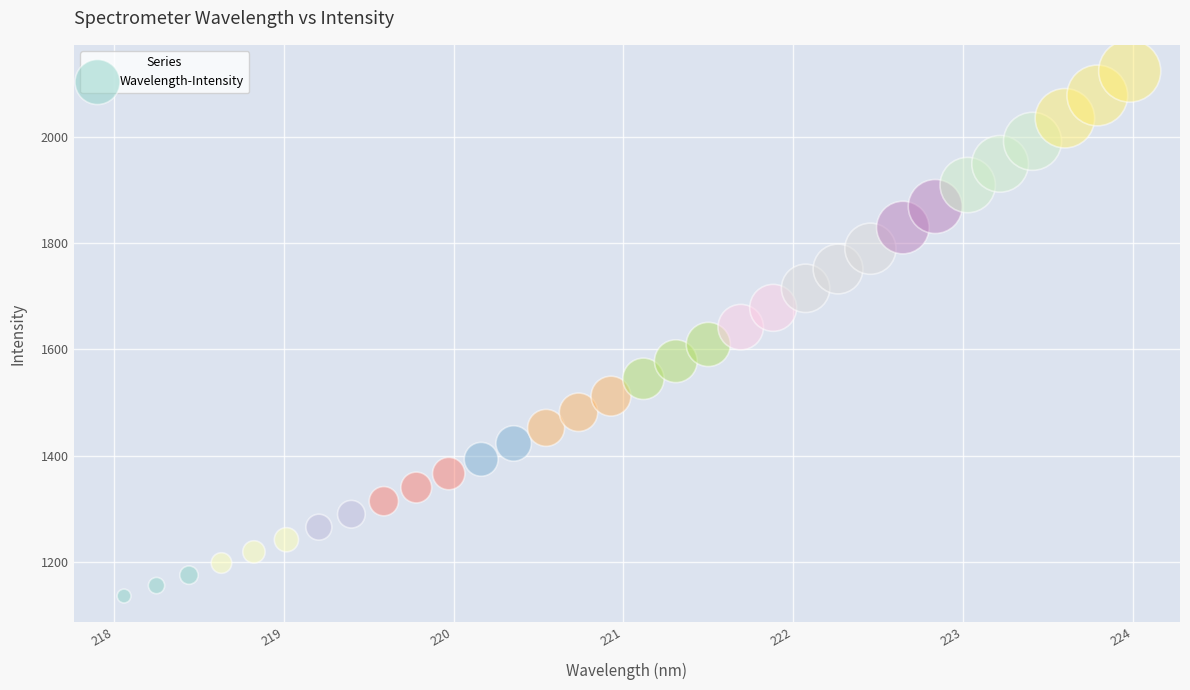

What is the range of Y values (max minus min)?

988.3